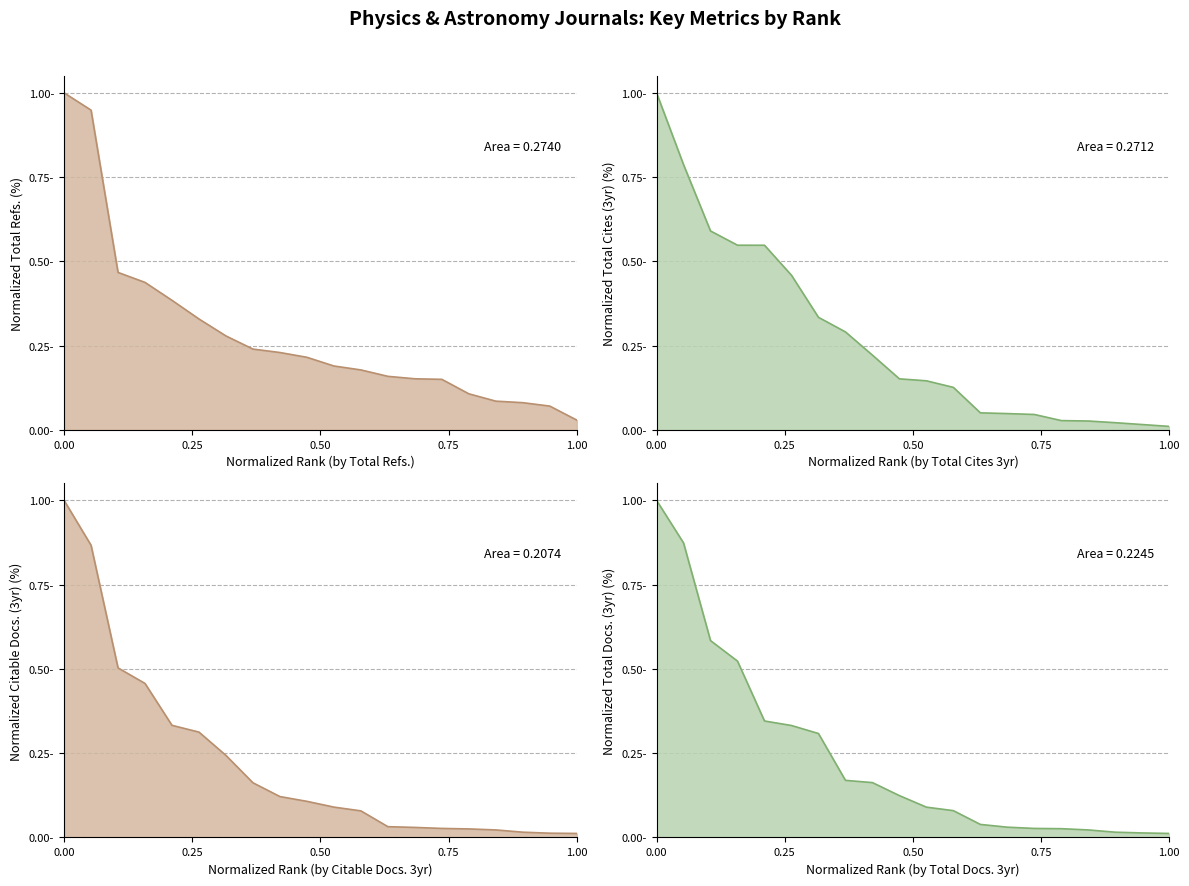

What is the average value of the Total Refs. series?

0.3